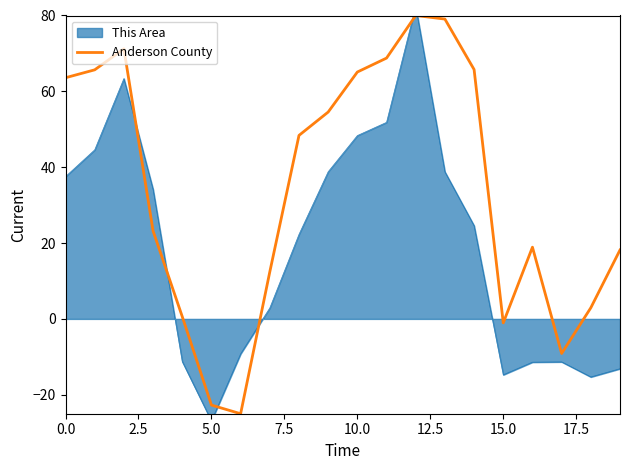

Is it true that Anderson County equals -22.7 at 5.0?

True